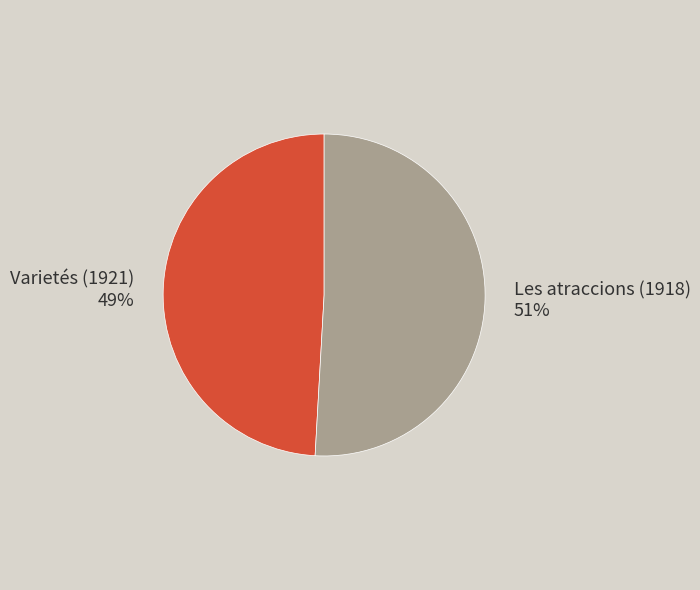

To the nearest percent, what is the average slice percentage?

50%